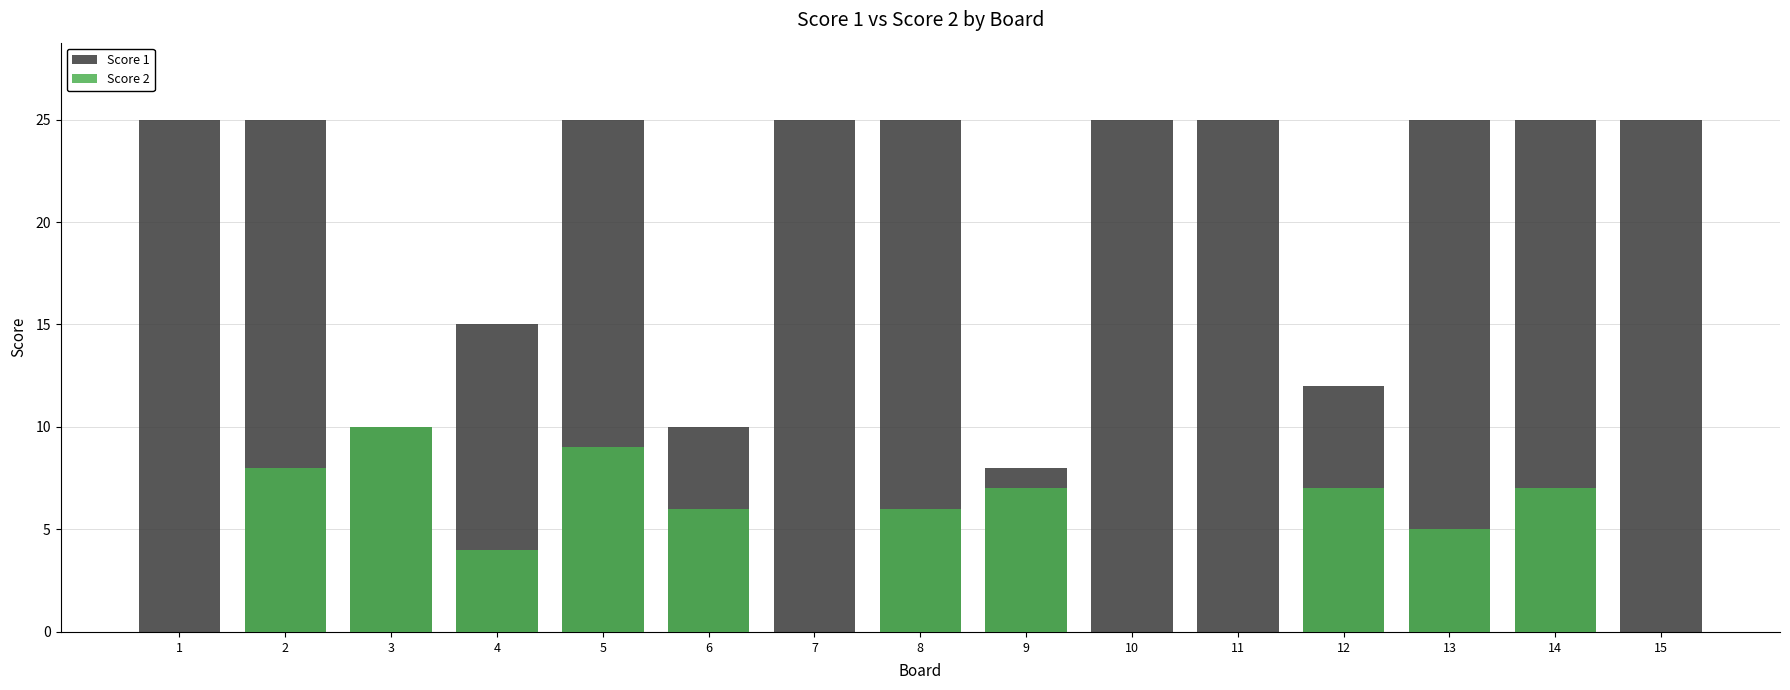

What are all the series names shown in the legend?

Score 1, Score 2